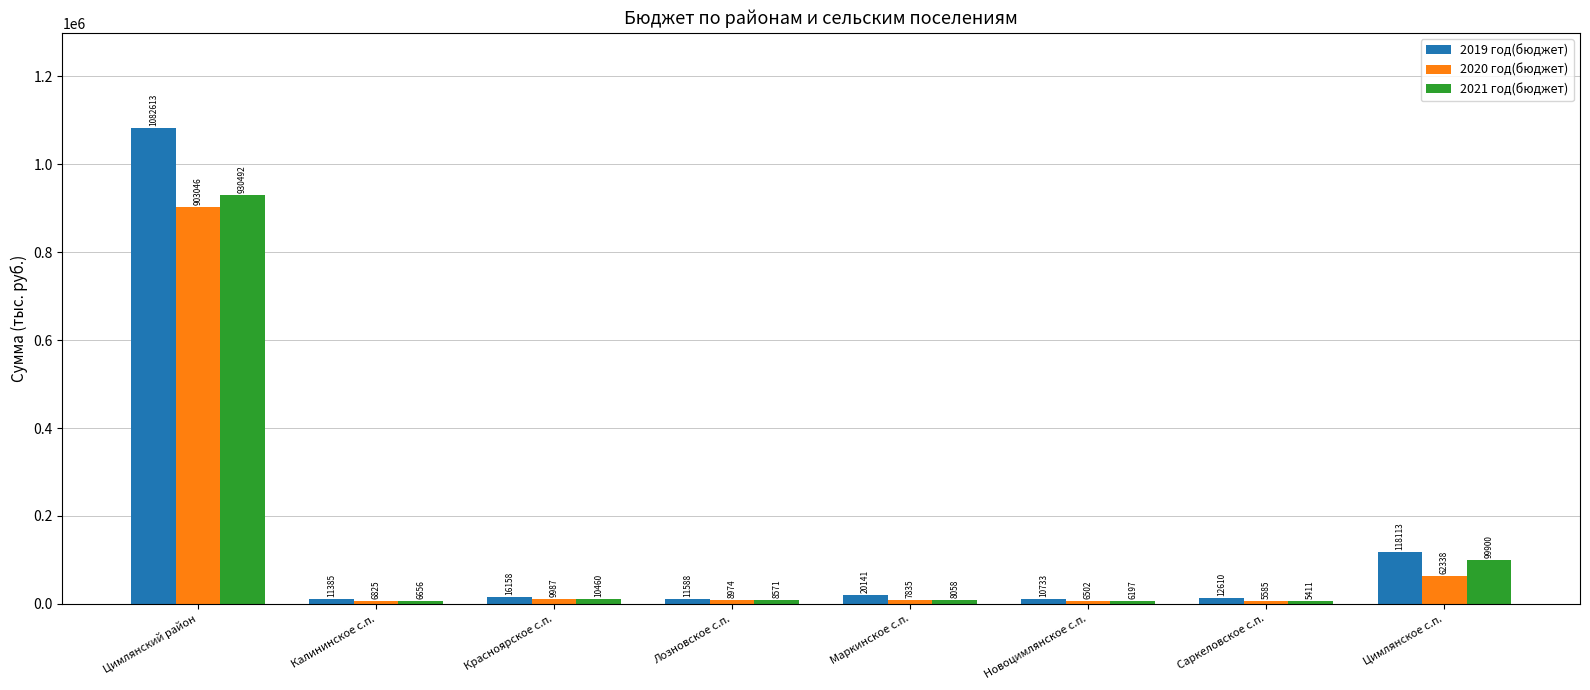

What is the sum of the 2021 год(бюджет) values at Цимлянское с.п. and Саркеловское с.п.?

105311.8